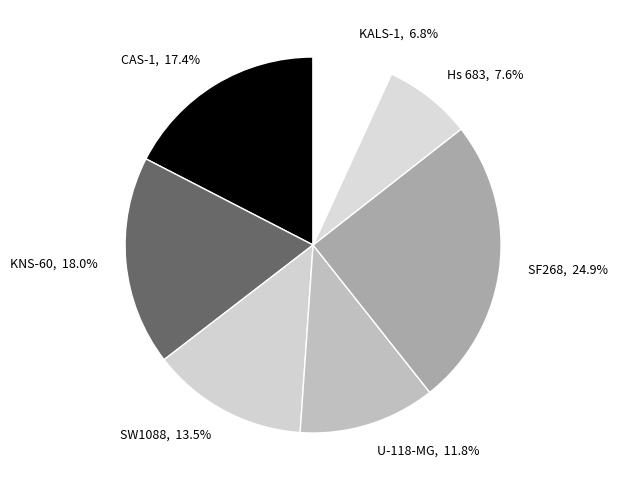

Which slice is the smallest?

KALS-1